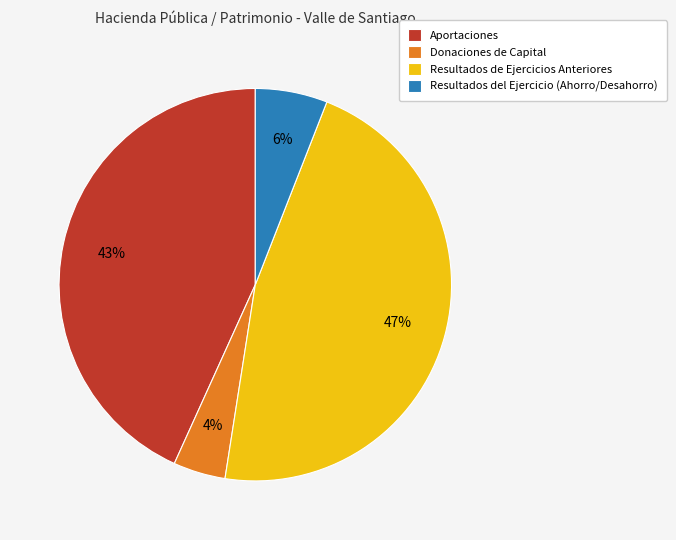

Does any single category account for the majority?

No